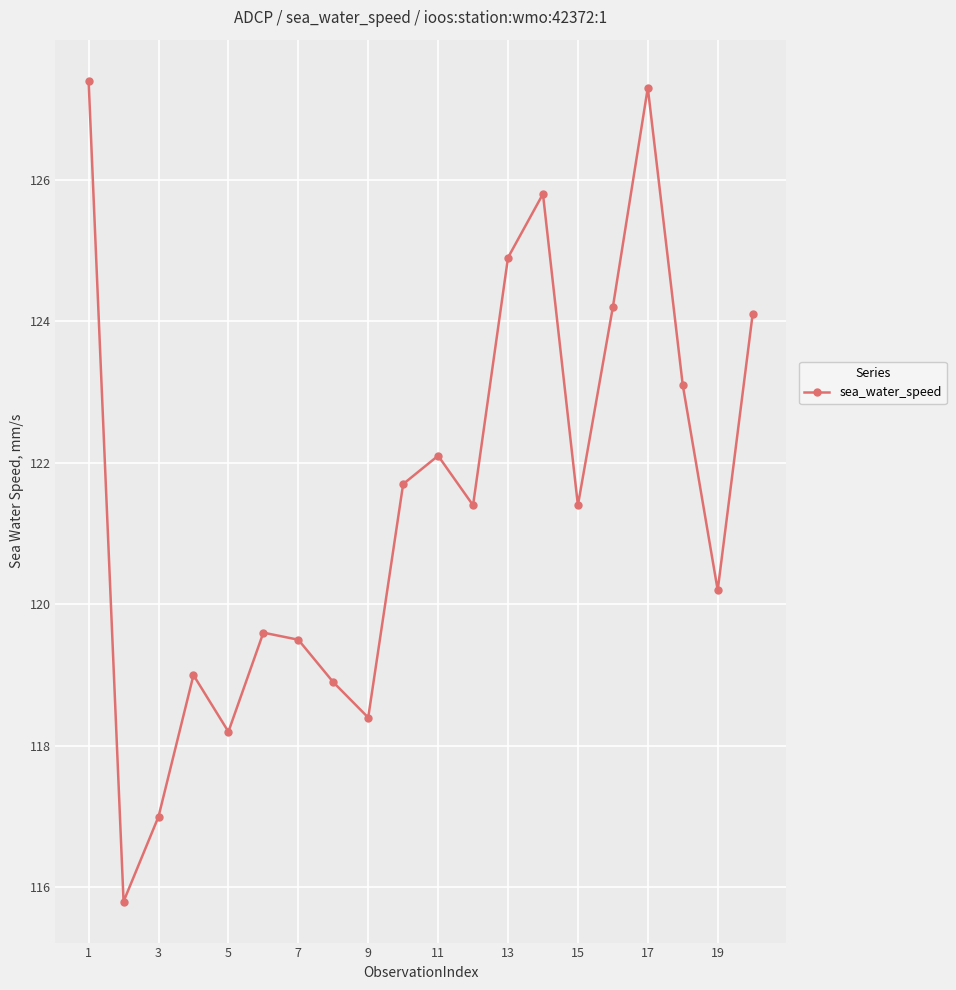

What is the sum of all values?

2430.0